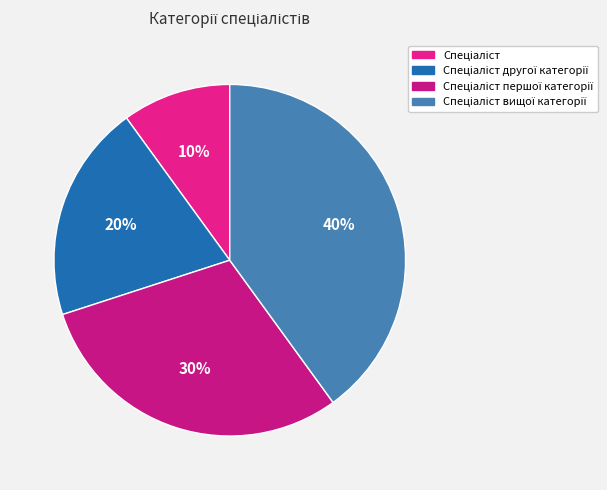

To the nearest percent, what is the average slice percentage?

25%